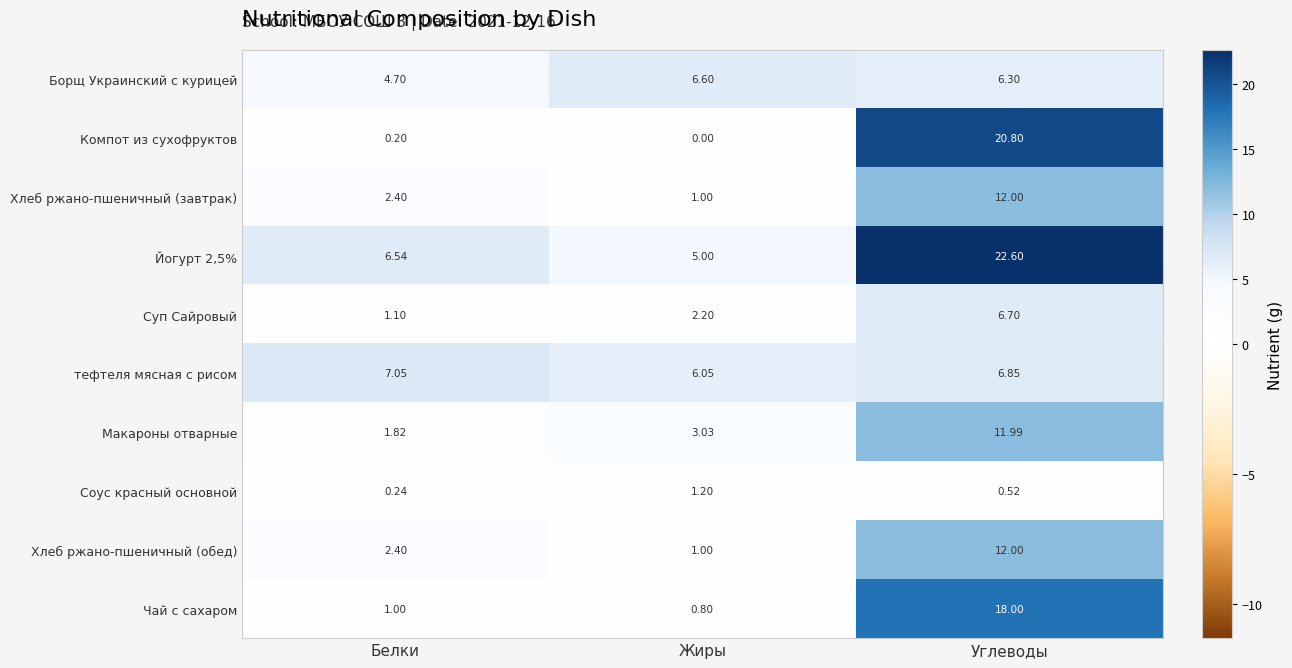

Rank the categories by Йогурт 2,5% value from lowest to highest.

Жиры, Белки, Углеводы